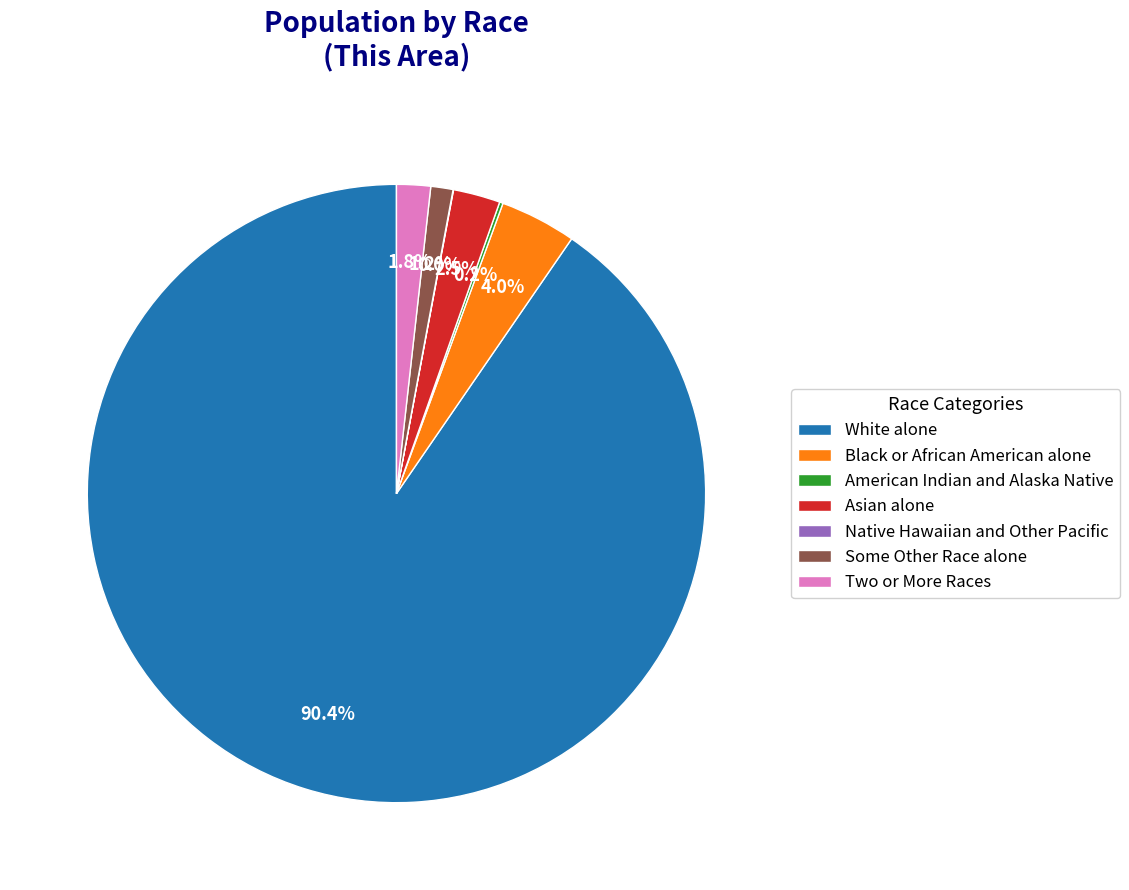

To the nearest percent, what is the average slice percentage?

14%